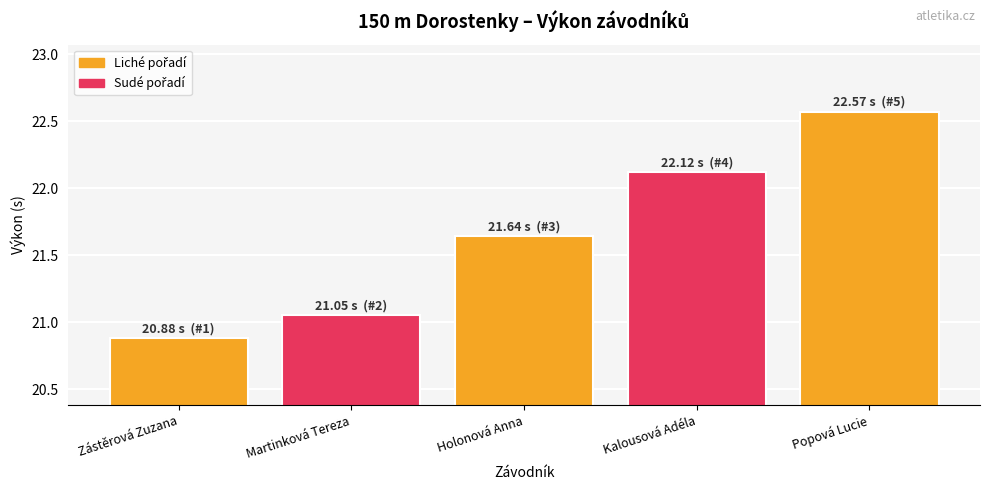

What is the ratio of the value at Holonová Anna to the value at Zástěrová Zuzana?

1.0